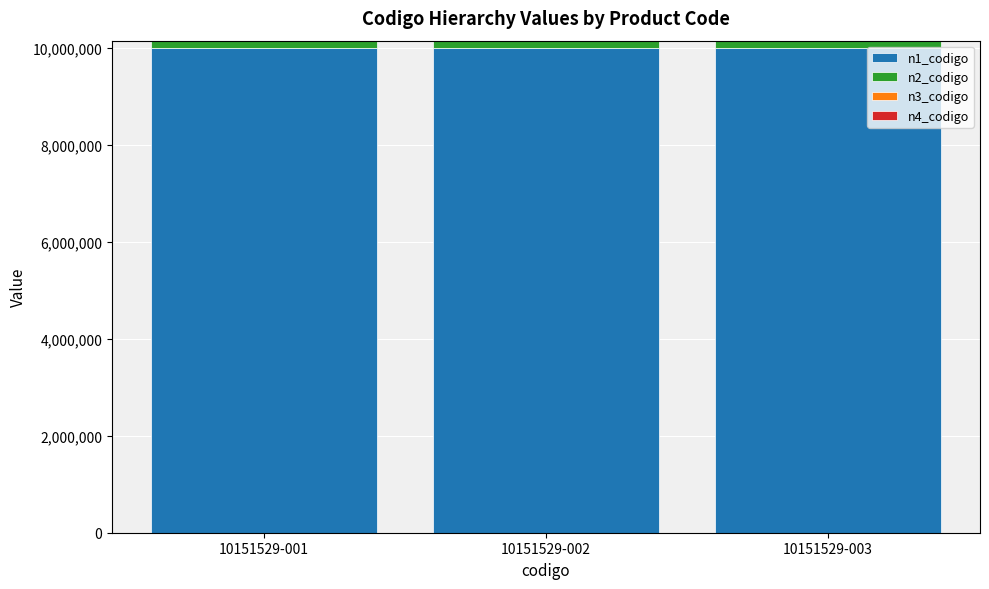

Are the bars horizontal?

No